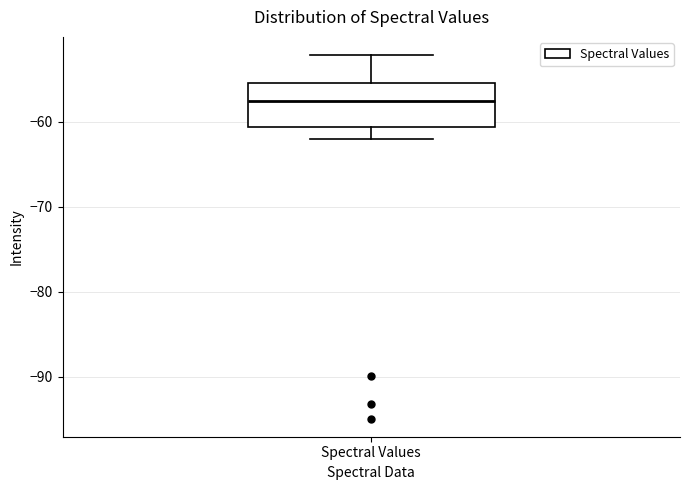

Transcribe this box plot: give where the median line is, the range the box spans, and where the two whiskers end, as read against the y-axis. The values are not printed on the chart, so give them approximately, as read against the axis.

median -58, box -61 to -56, whiskers -62 to -52